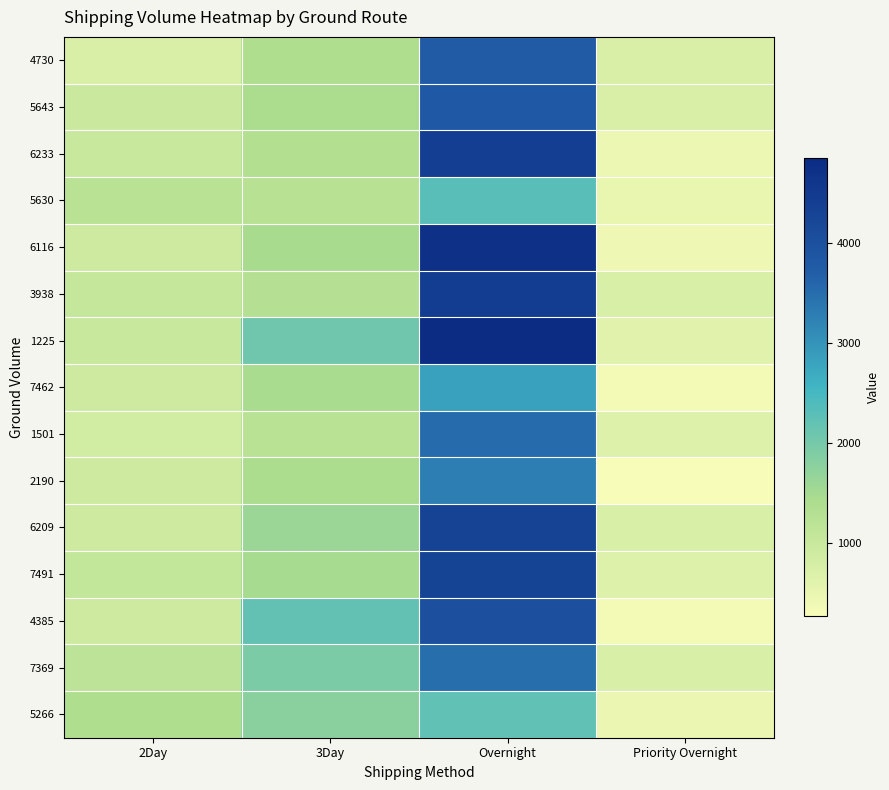

What is the greatest value displayed?

4845